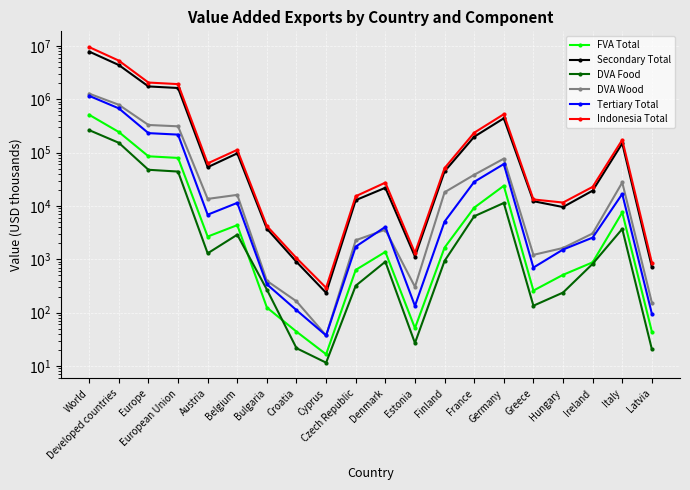

How many data points in DVA Wood are less than 13566?

10